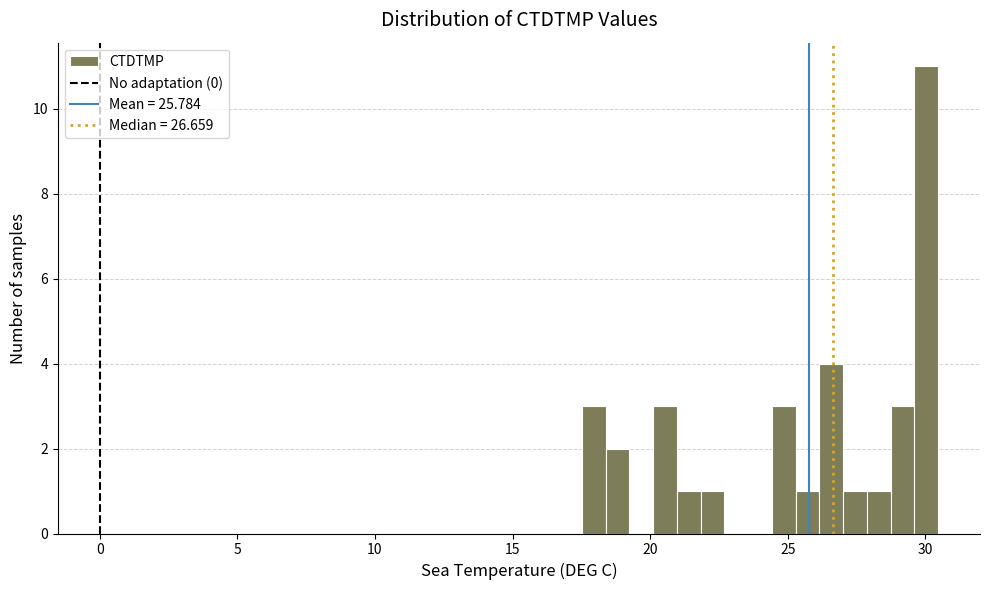

Around what value on the x-axis is the tallest bar? Give the approximate position of its centre, as read against the axis.

30.0